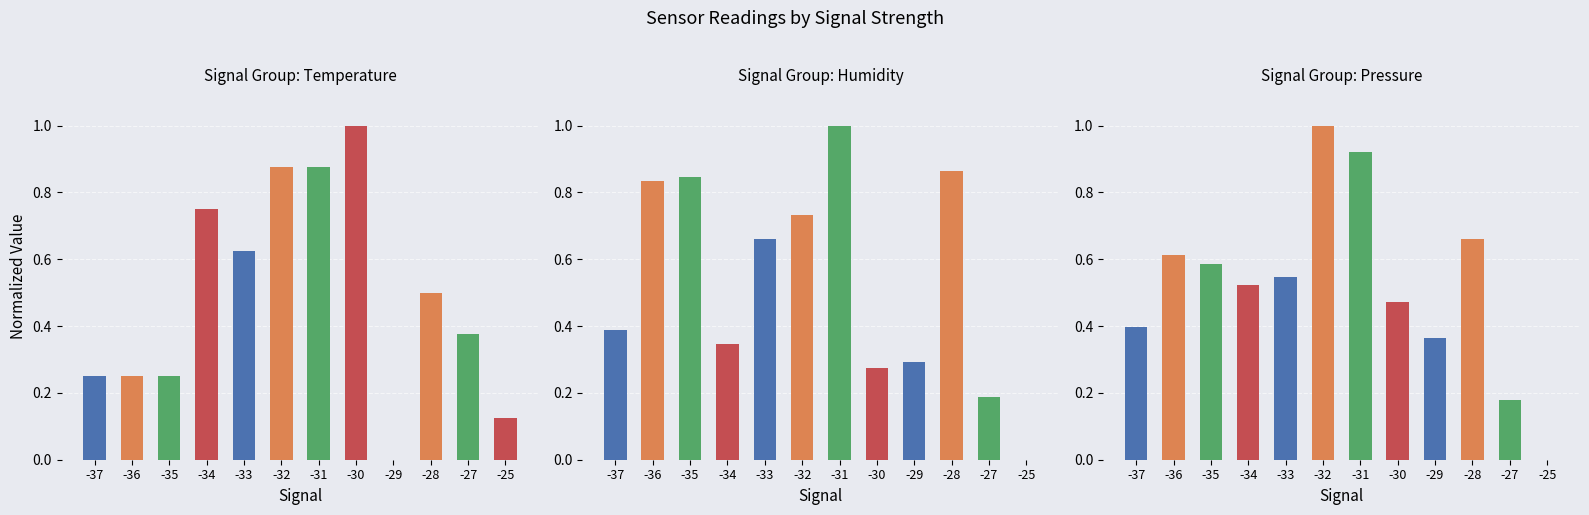

What is the total value across all series at -29?

0.7